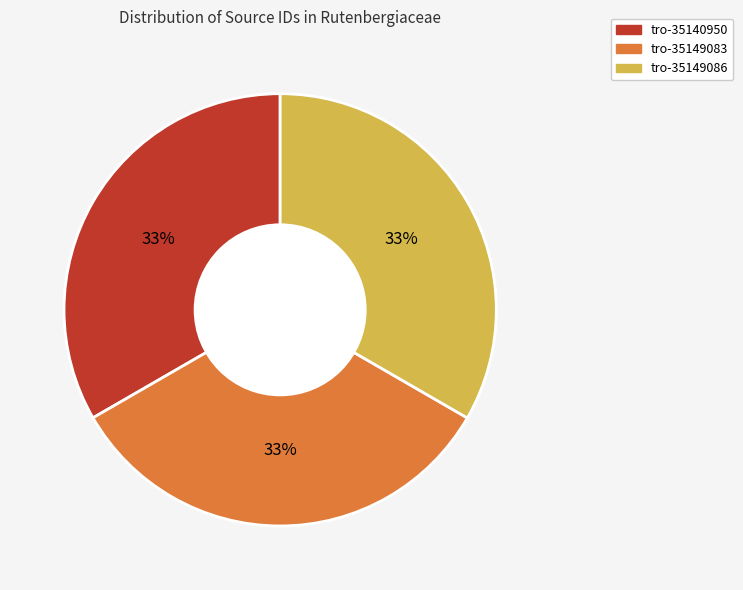

Does tro-35140950 represent more than half of the total?

No